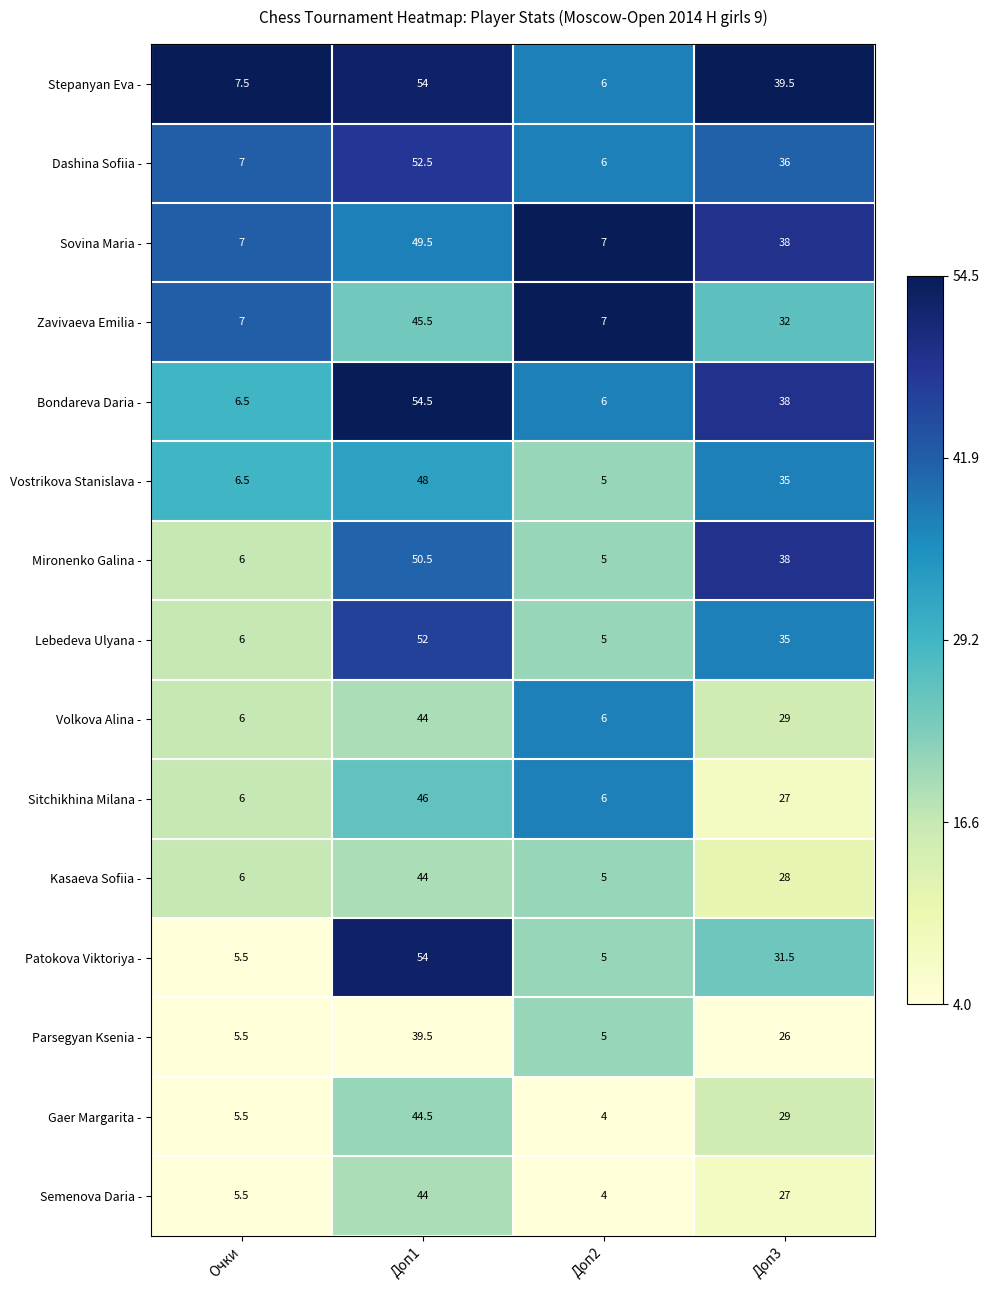

Count the number of categories in the chart.

4